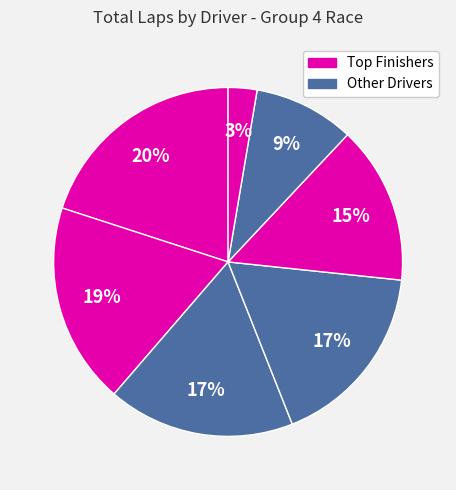

Count the number of slices in the pie.

7